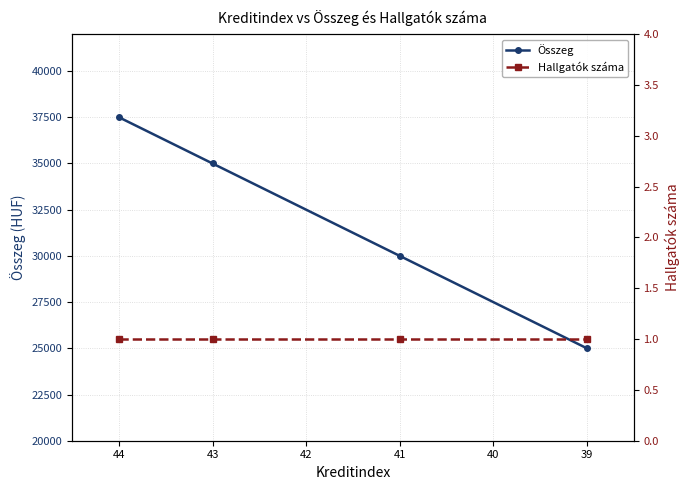

True or false: Hallgatók száma and Összeg cross at least once.

False